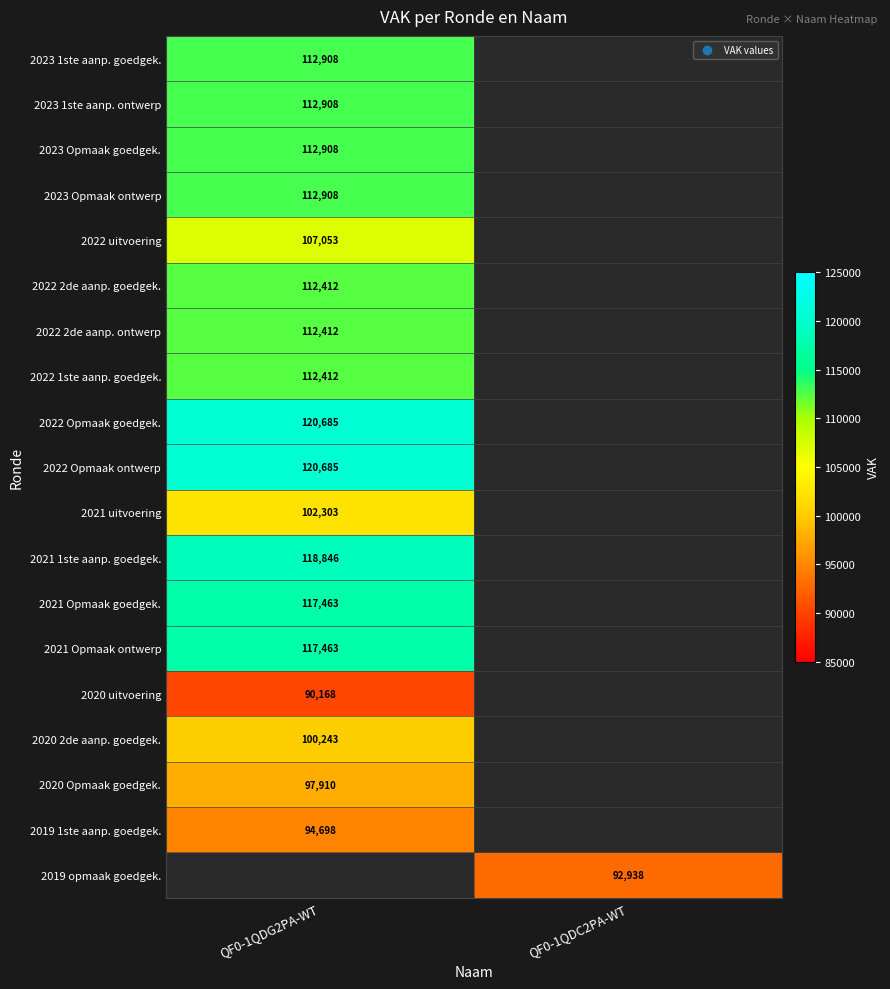

True or false: 2020 Opmaak goedgek. has a value of 174109 at QF0-1QDG2PA-WT.

False